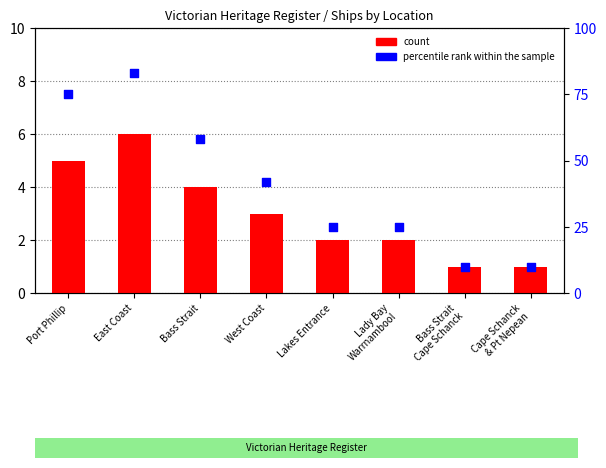

At how many categories does at least one series exceed 60?

2